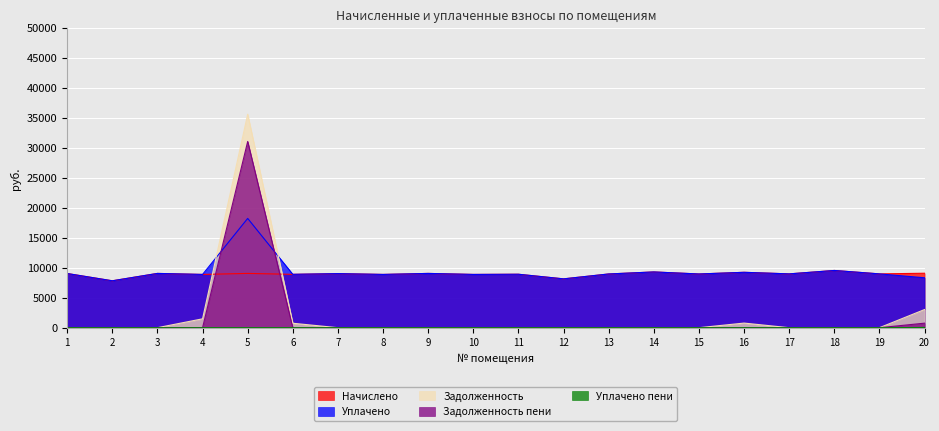

How many times do zadoljennost and uplateno cross each other?

2